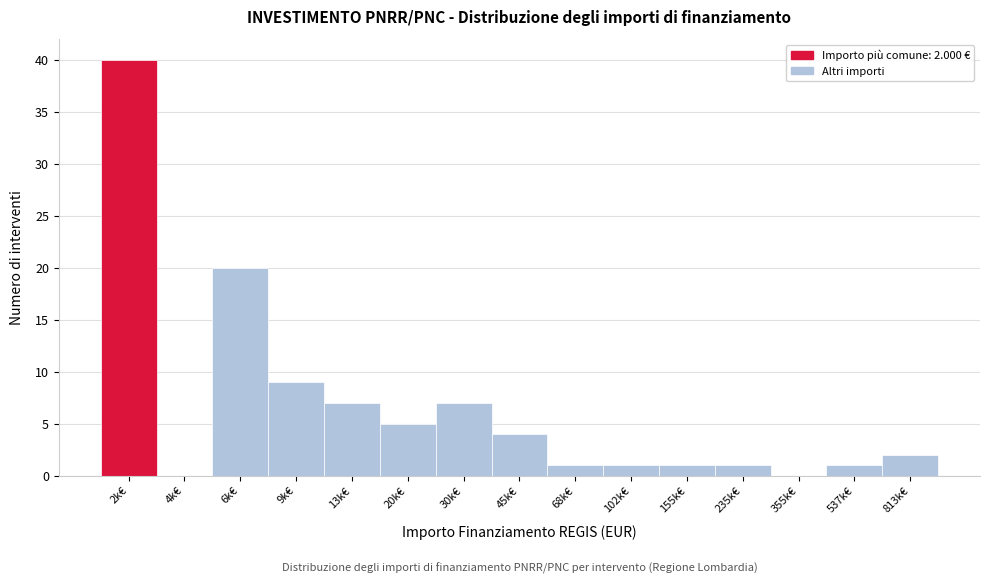

Reading left to right, list all the values displayed in this chart.

2k€=40	4k€=0	6k€=20	9k€=9	13k€=7	20k€=5	30k€=7	45k€=4	68k€=1	102k€=1	155k€=1	235k€=1	355k€=0	537k€=1	813k€=2